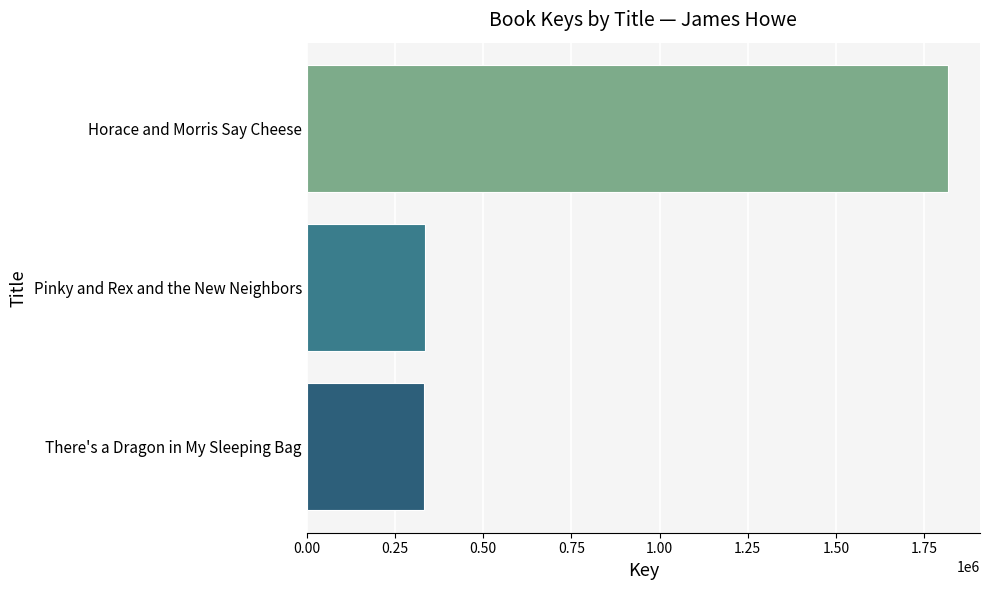

Where is the data nearest to the value 1075035?

Pinky and Rex and the New Neighbors